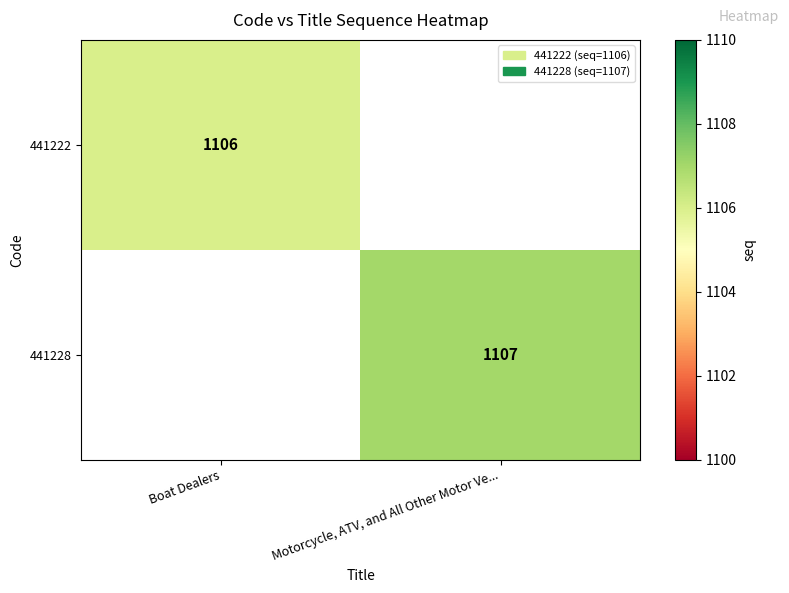

The 441222 series shows 1532 at Boat Dealers. True or false?

False